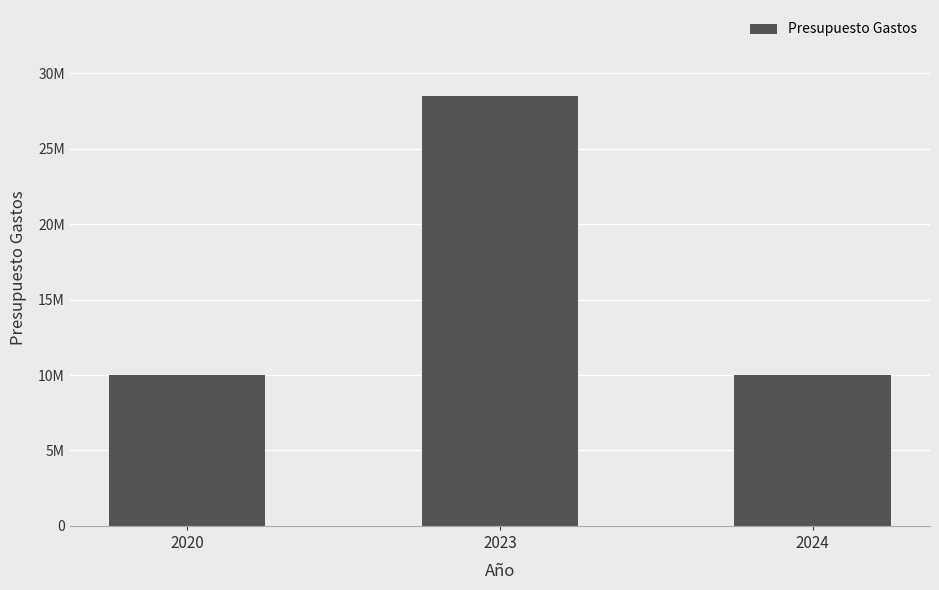

At which category does the chart reach its minimum across all series?

2024